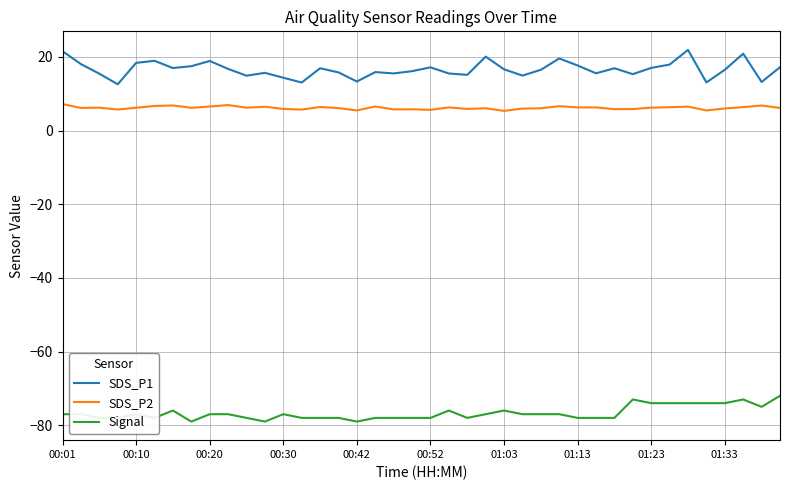

What is the difference between the maximum and minimum values in the SDS_P1 series?

9.3